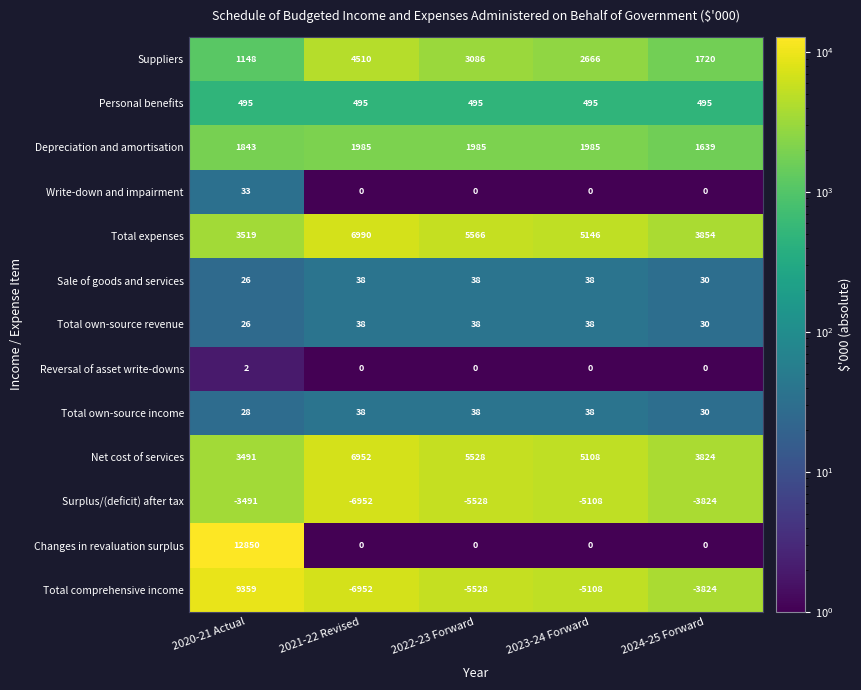

The value of Write-down and impairment at 2021-22 Revised is 0. True or false?

True